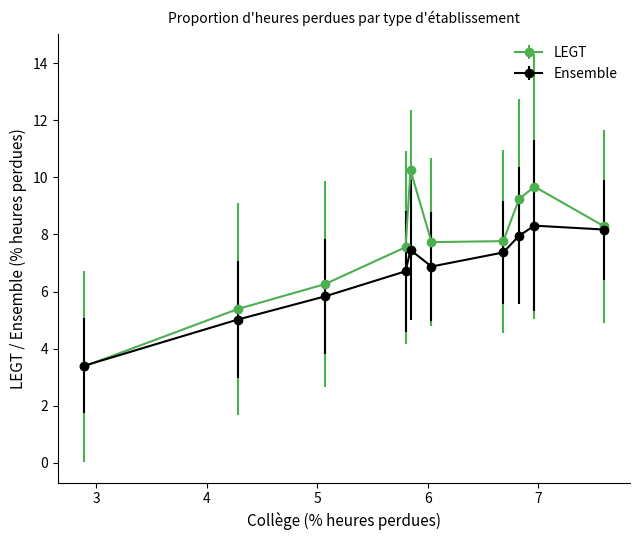

Which series has the largest total across all categories?

LEGT